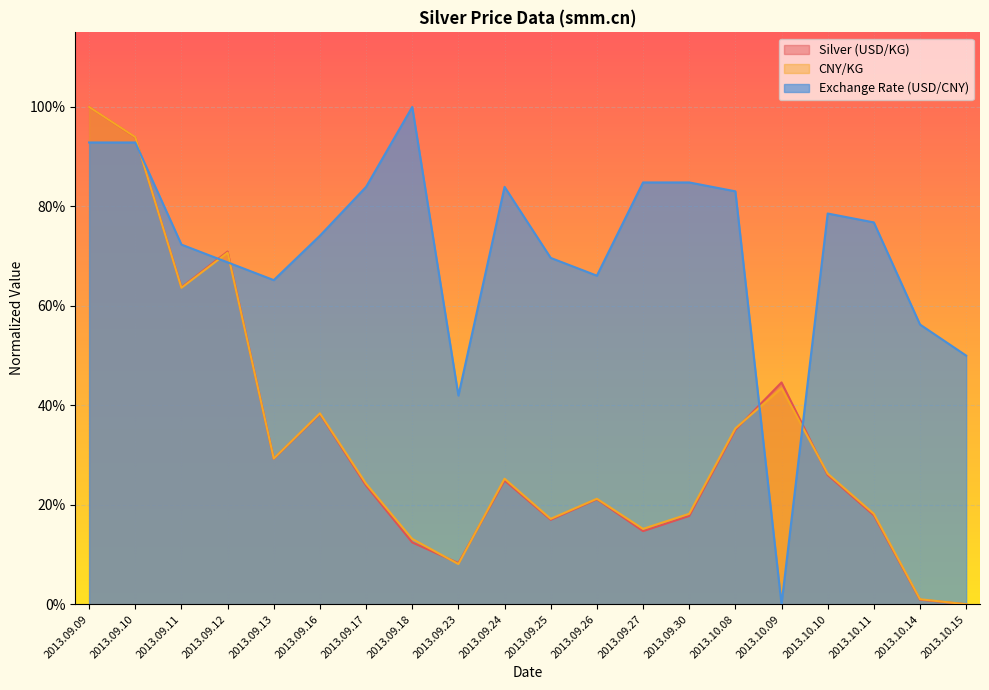

At which category does Silver (USD/KG) reach its first local peak?

2013.09.12